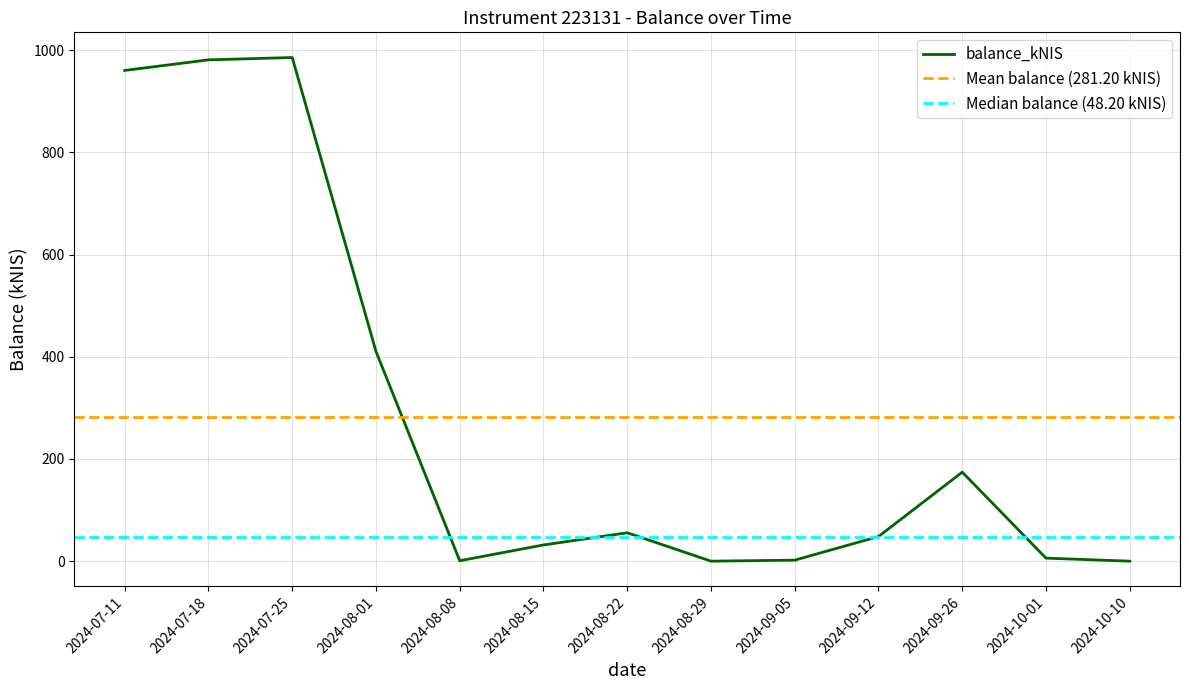

At which label does the data first exceed 48?

2024-07-11